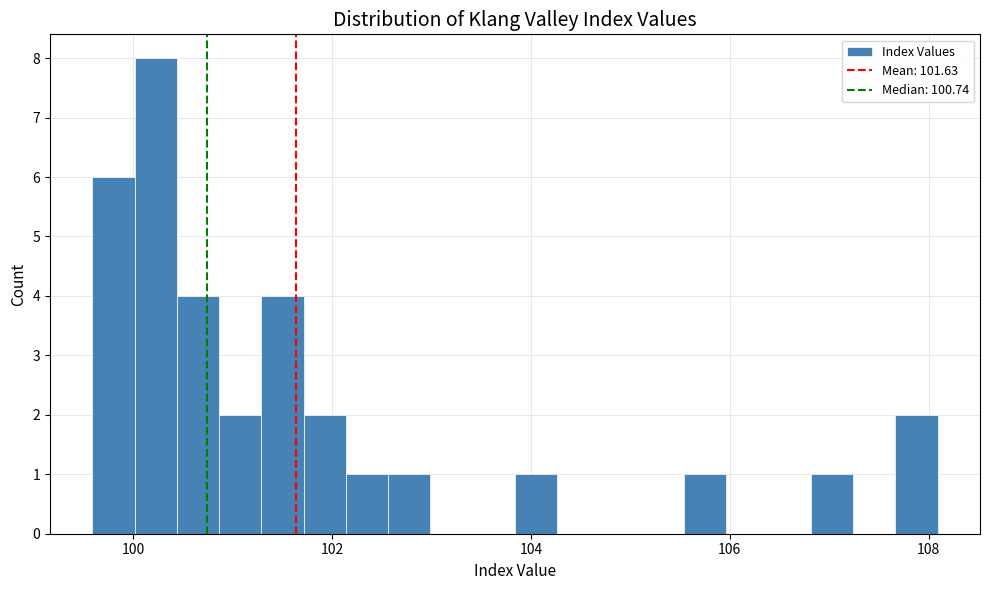

Around what value on the x-axis is the tallest bar? Give the approximate position of its centre, as read against the axis.

100.2